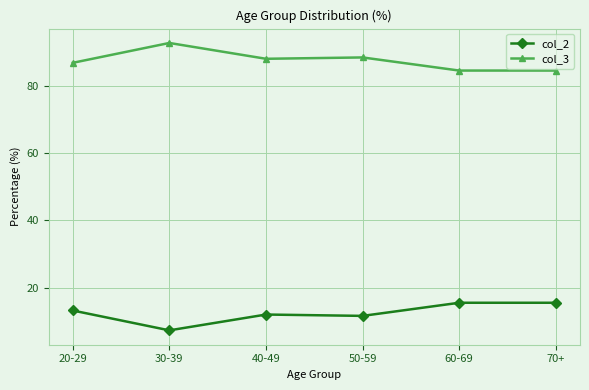

What is the difference between the highest and lowest values at 60-69?

69.0